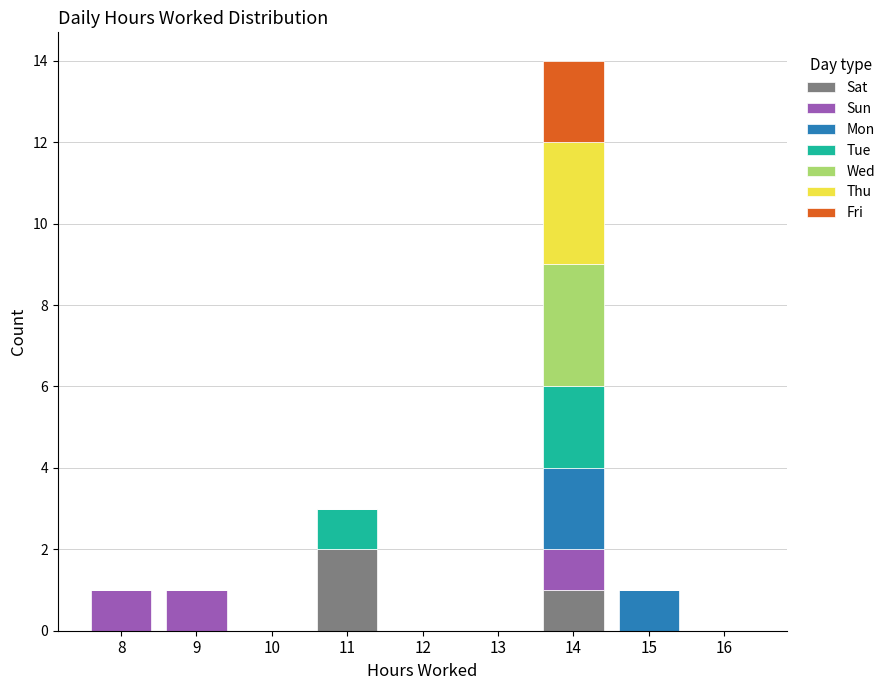

Is it true that Sat equals 0 at 9?

True